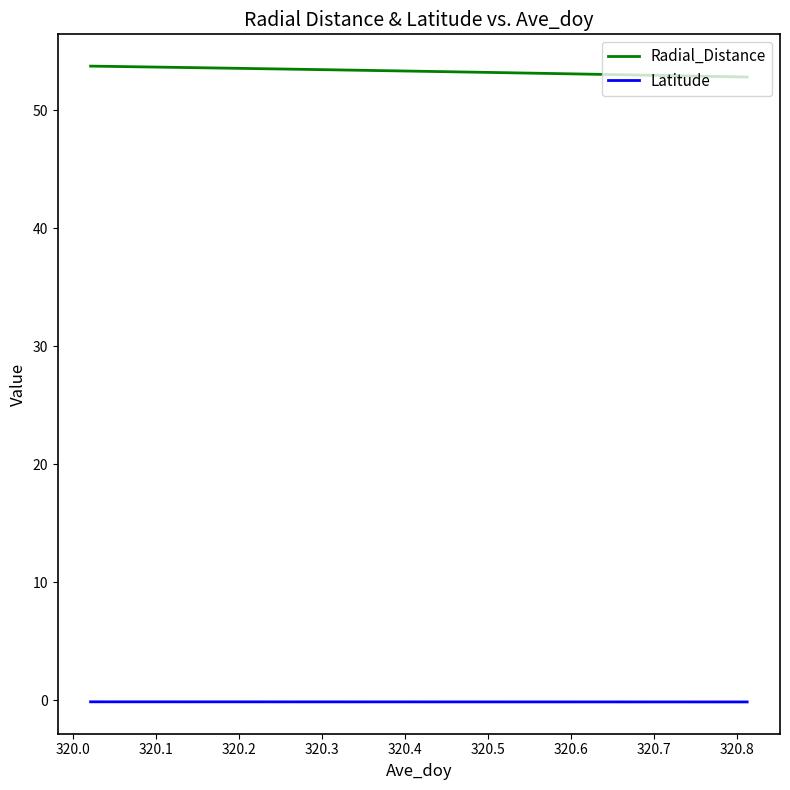

What is the greatest value displayed?

53.7